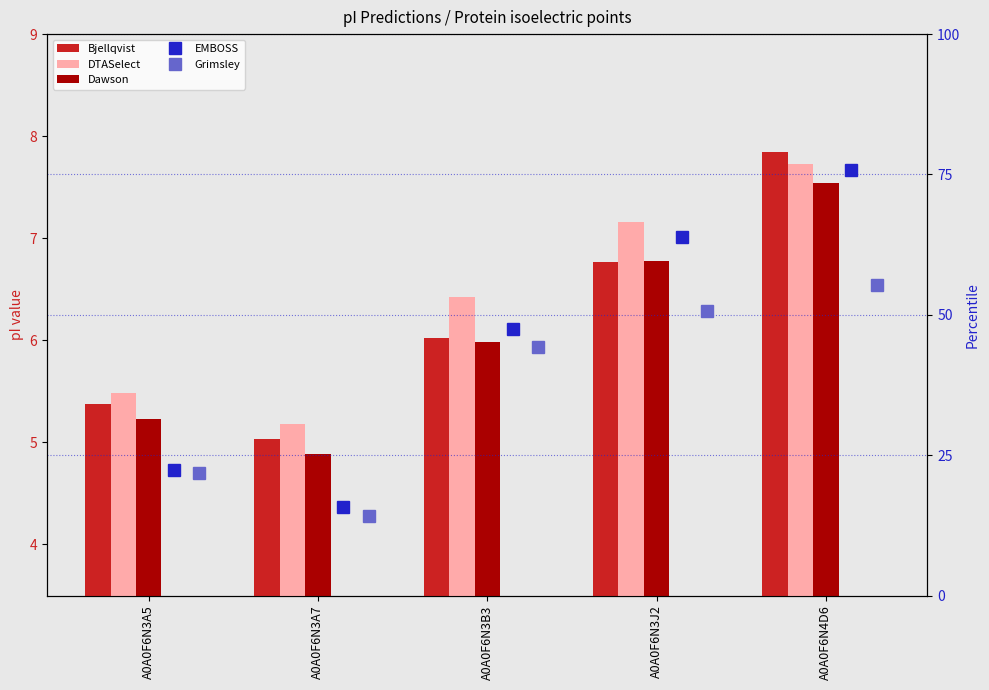

What are all the series names shown in the legend?

Bjellqvist, DTASelect, Dawson, EMBOSS, Grimsley